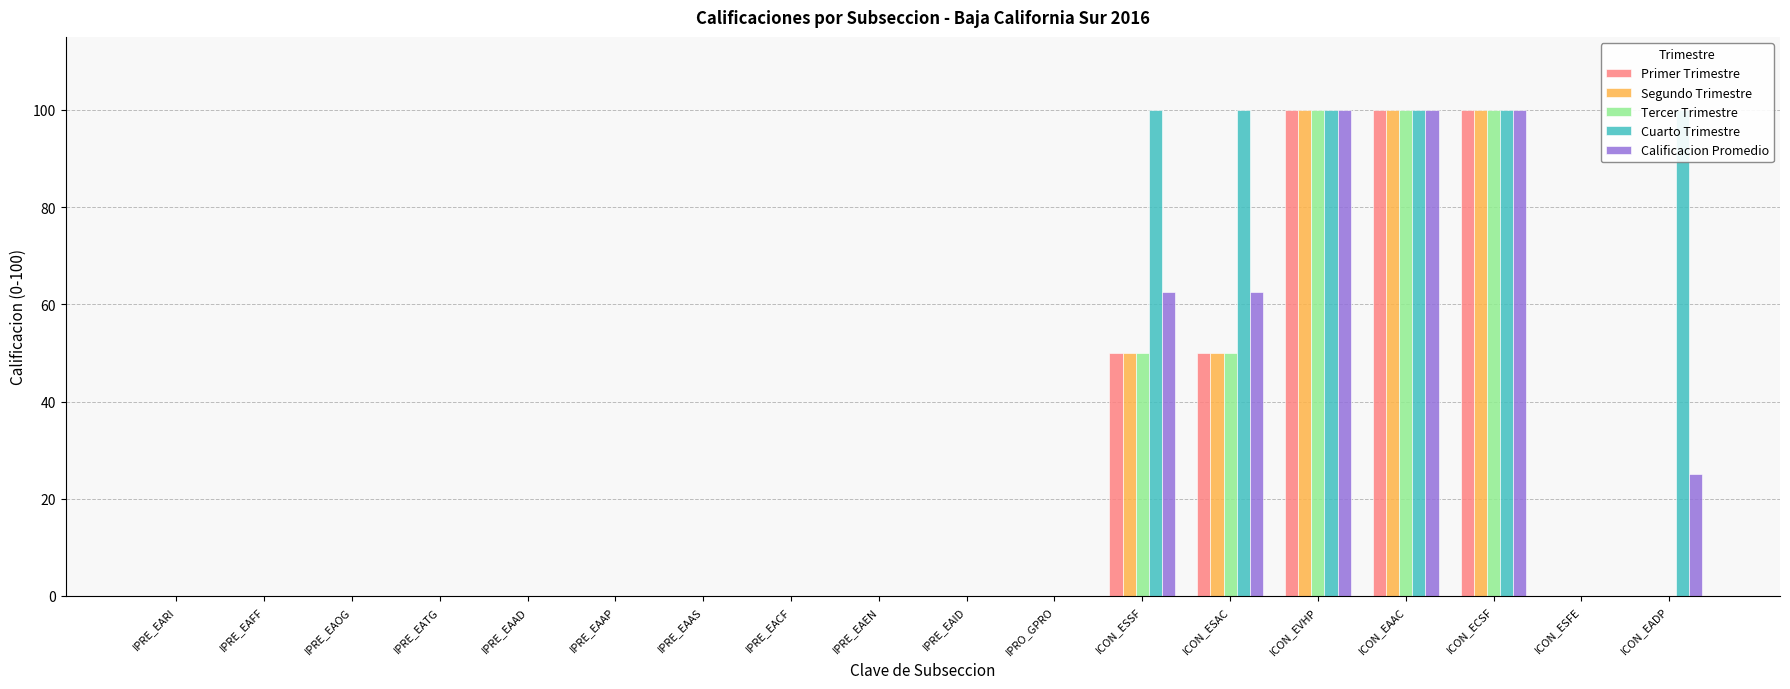

The Calificacion Promedio series shows 0.0 at IPRE_EAAP. True or false?

True